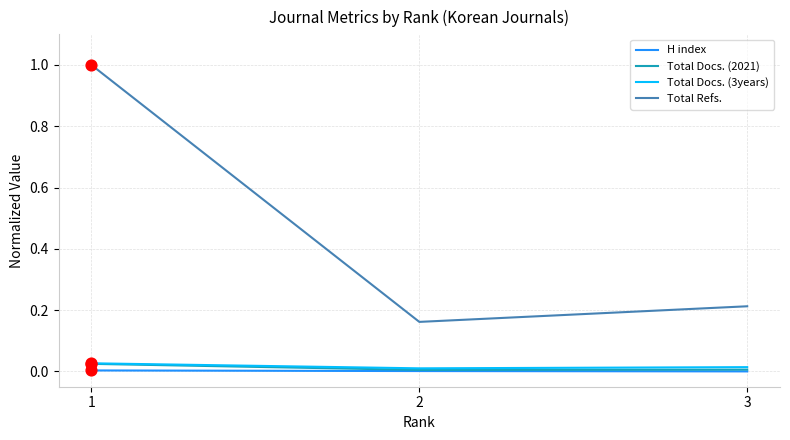

Which series has the largest total across all categories?

Total Refs.